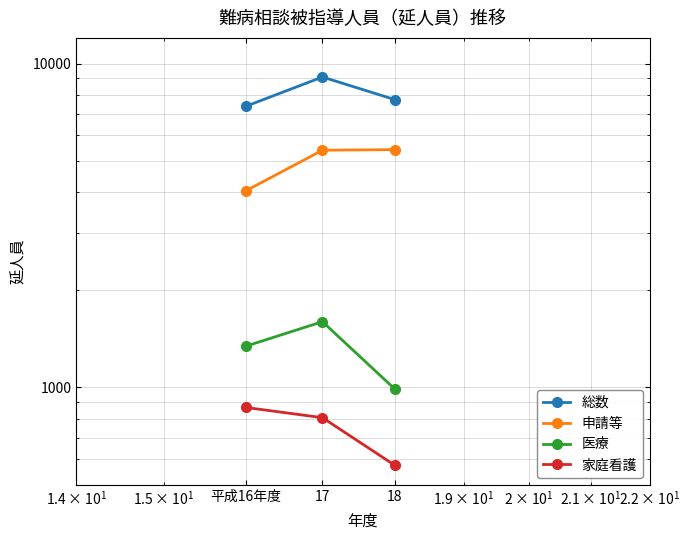

What is the sum of the 申請等 values at 18 and 17?

10820